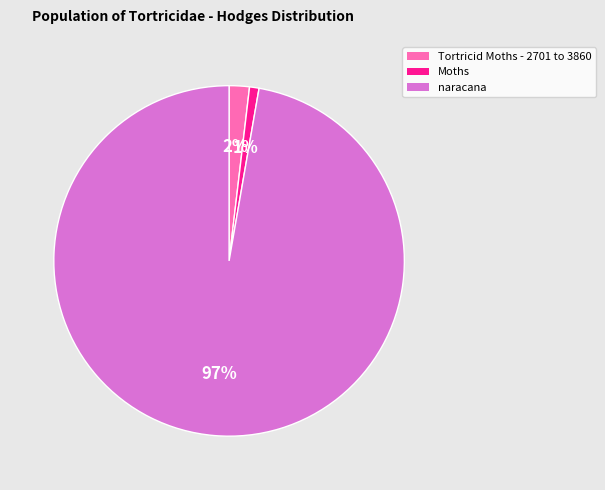

What is the largest slice in the pie chart?

naracana